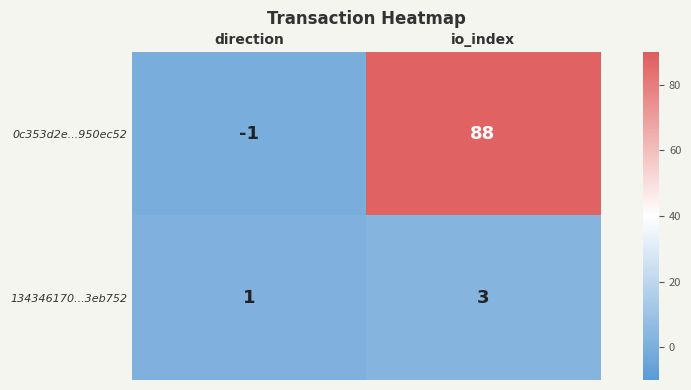

Reading left to right, list all the values displayed in this chart.

0c353d2e...950ec52: -1	88
134346170...3eb752: 1	3